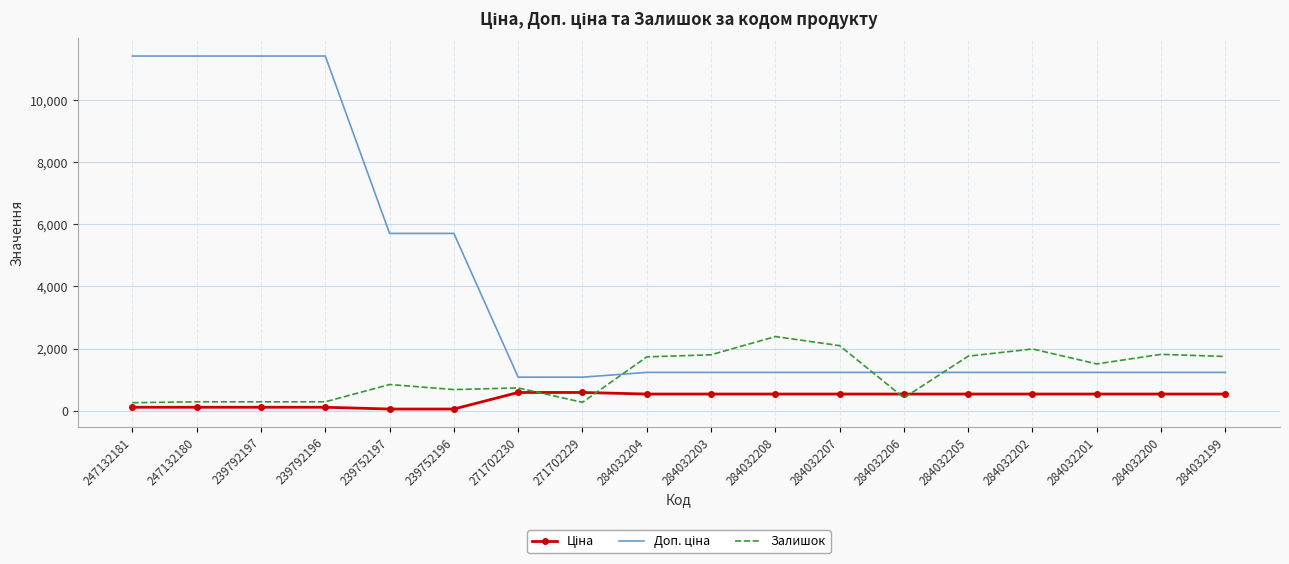

What is the difference between the Залишок values at 284032207 and 284032202?

108.0